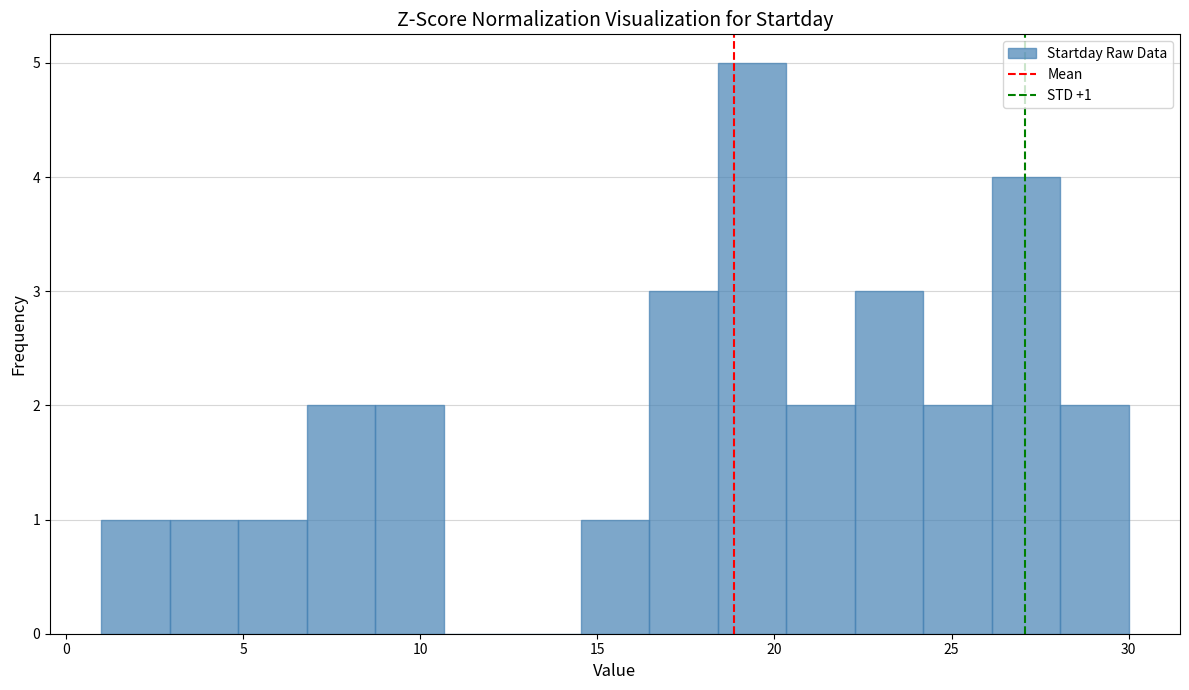

Around what value on the x-axis is the tallest bar? Give the approximate position of its centre, as read against the axis.

19.5